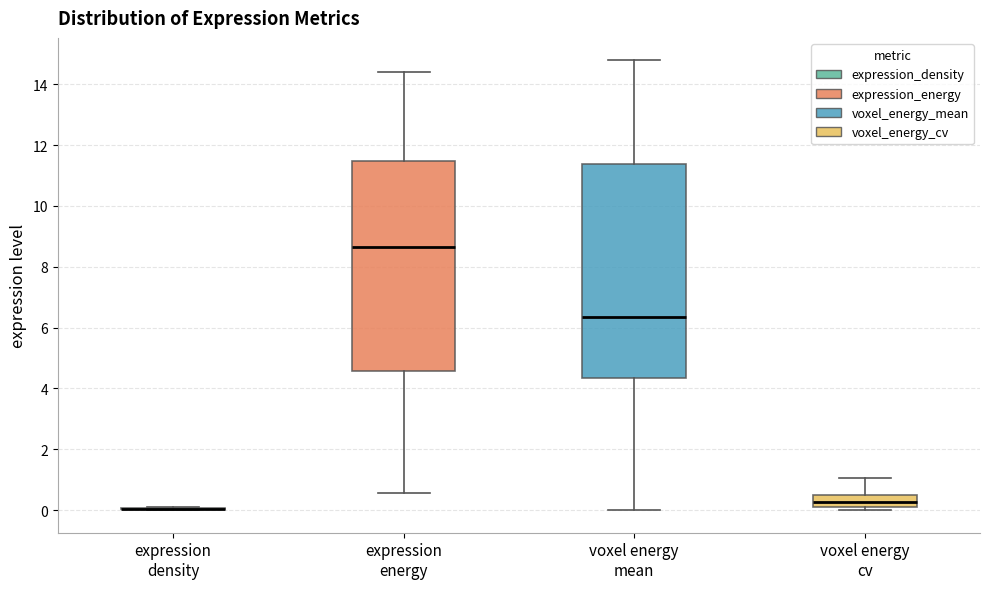

Where does the upper whisker of the box for voxel energy cv end on the y-axis? The values are not printed on the chart, so give them approximately, as read against the axis.

1.0